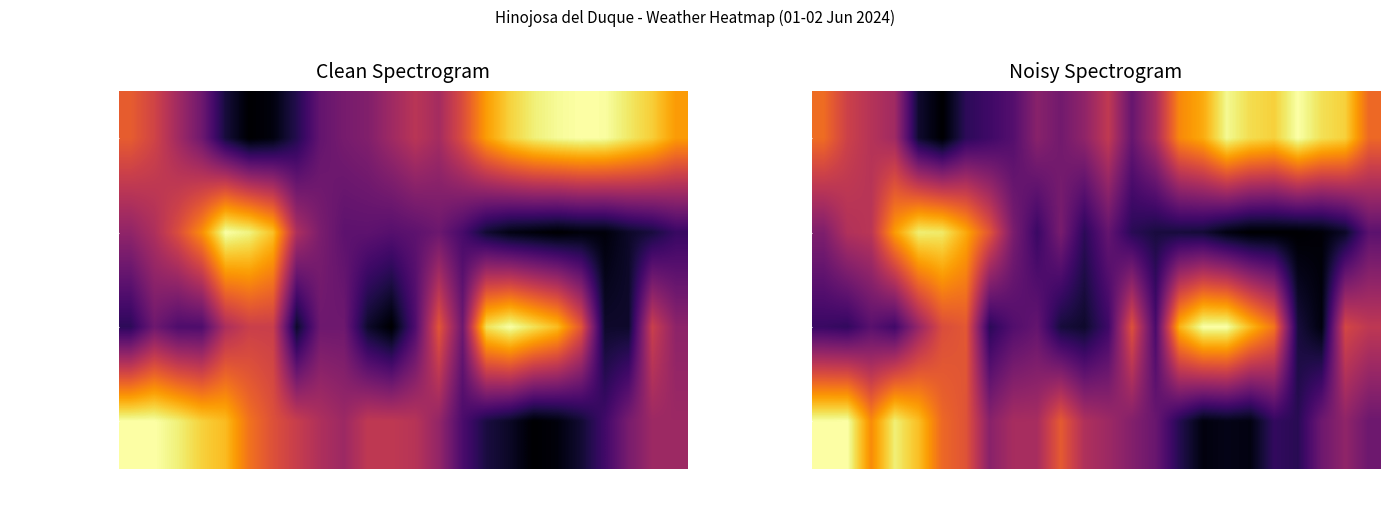

Which category has the highest value in the Temperature (C) series?

16:00